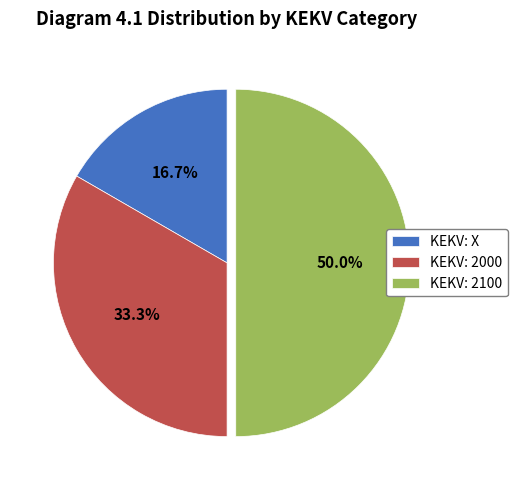

How many segments does this pie chart have?

3